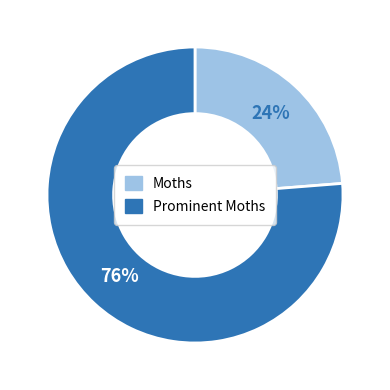

Is the sum of Moths and Prominent Moths greater than half?

Yes